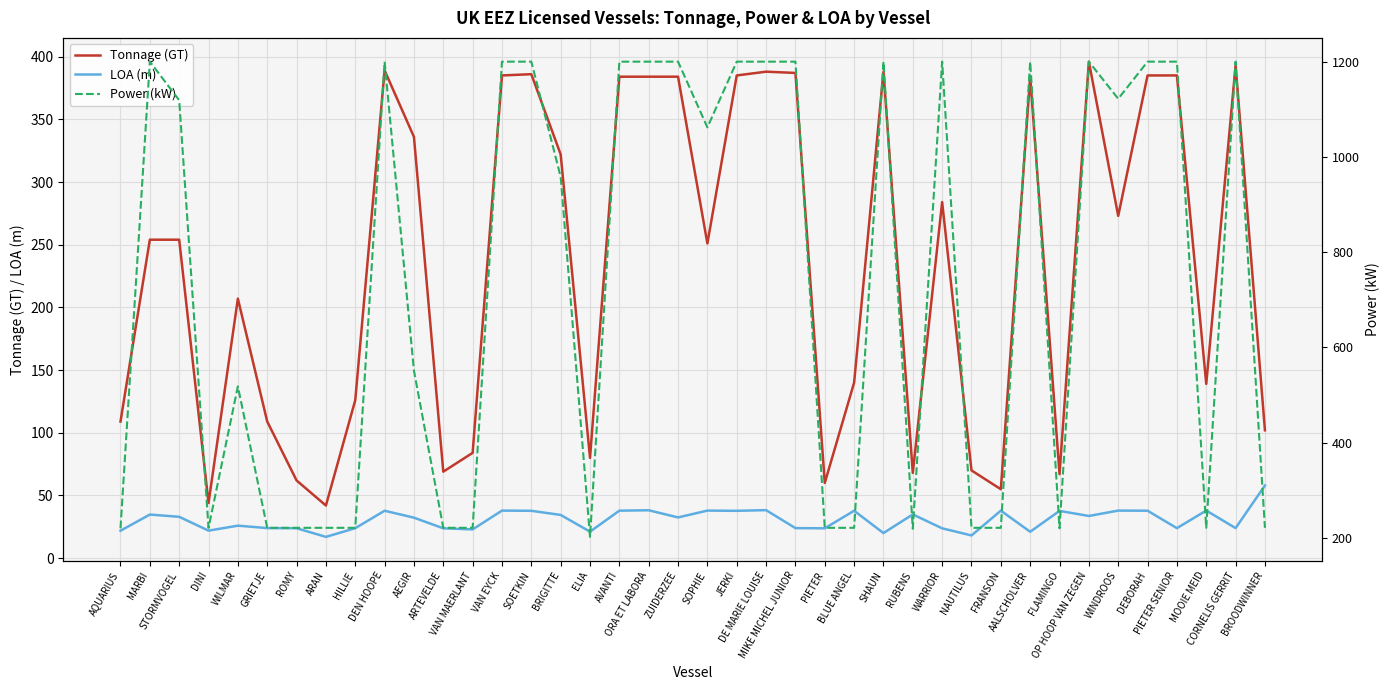

At which category does the chart reach its peak across all series?

MARBI